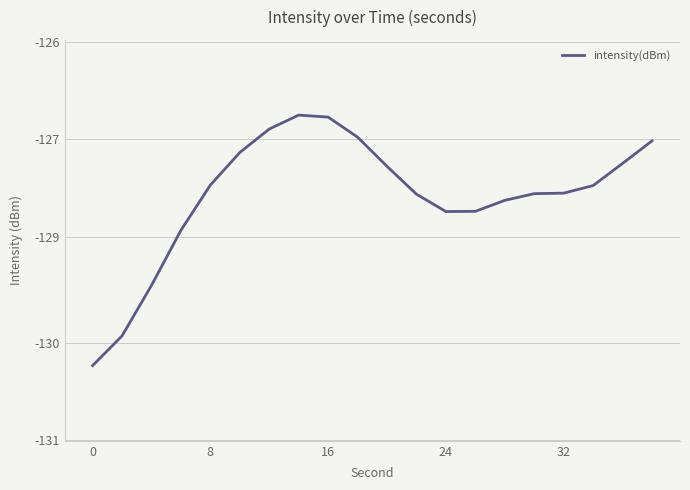

Is this an area chart (filled region under the line)?

No